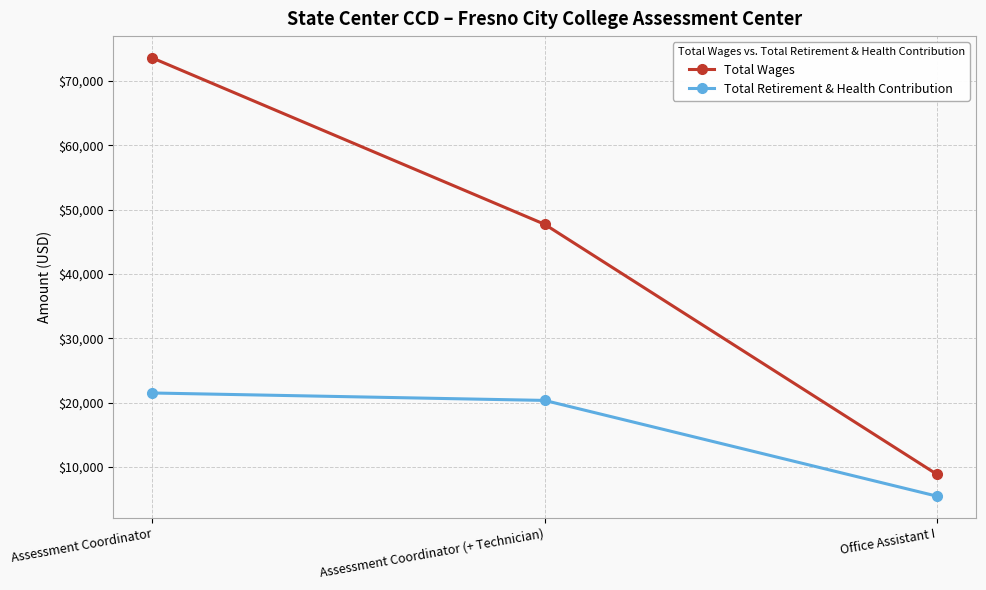

How many Total Wages values are between 8888 and 73561?

3